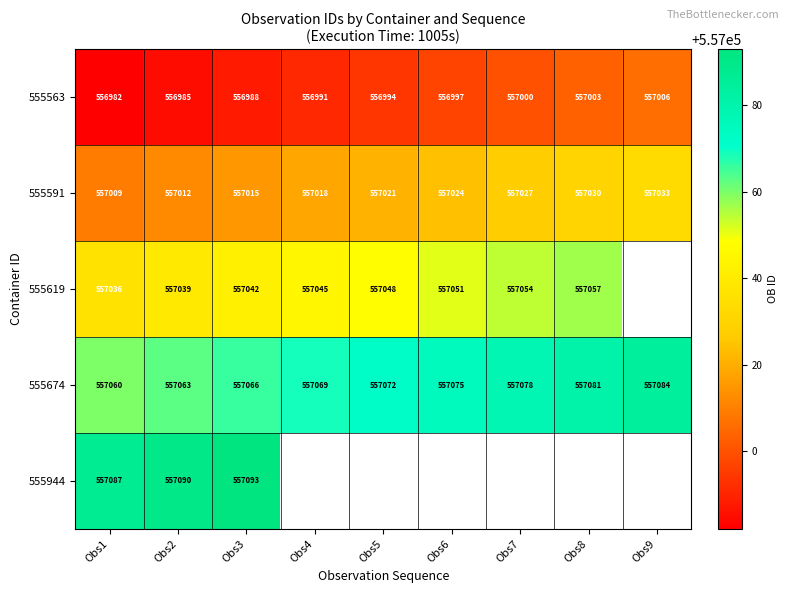

At which label does 555674 reach its minimum?

Obs1